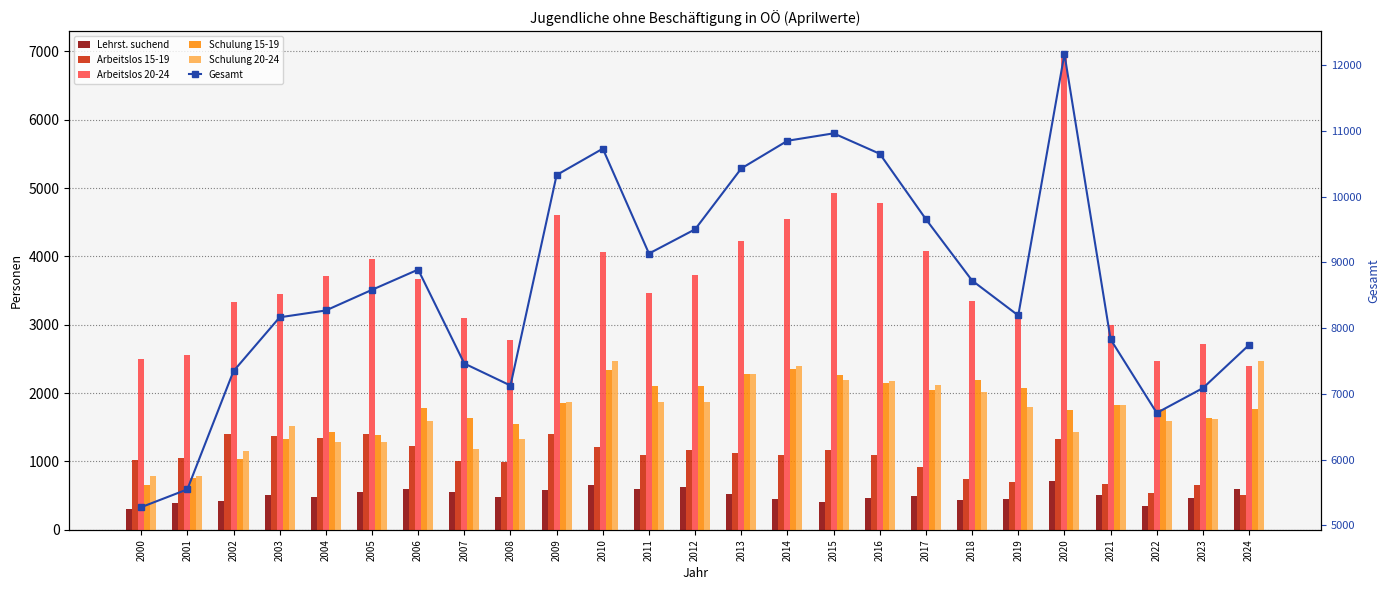

What is the total value across all series at 2013?

20860